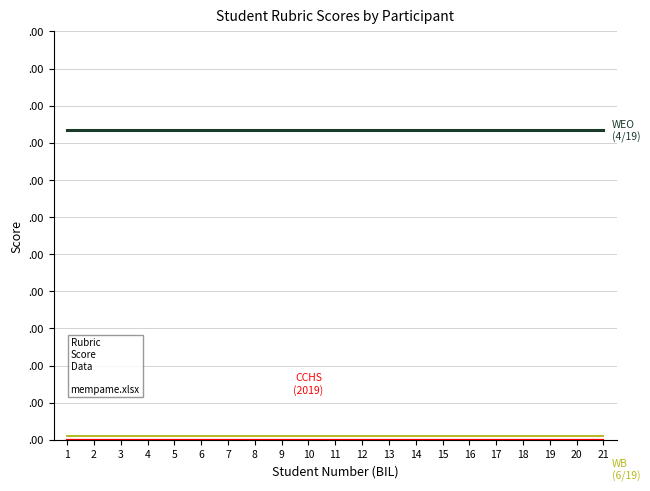

Is this an area chart (filled region under the line)?

No